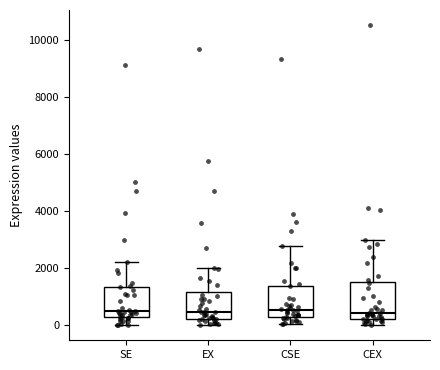

Reading left to right, read every box against the y-axis: the position of its median line, the range the box covers, and the ends of its whiskers. The values are not printed on the chart, so give them approximately, as read against the axis.

SE: median 400, box 200 to 1400, whiskers 0 to 2200
EX: median 400, box 200 to 1200, whiskers 0 to 2000
CSE: median 600, box 200 to 1400, whiskers 0 to 2800
CEX: median 400, box 200 to 1600, whiskers 0 to 3000